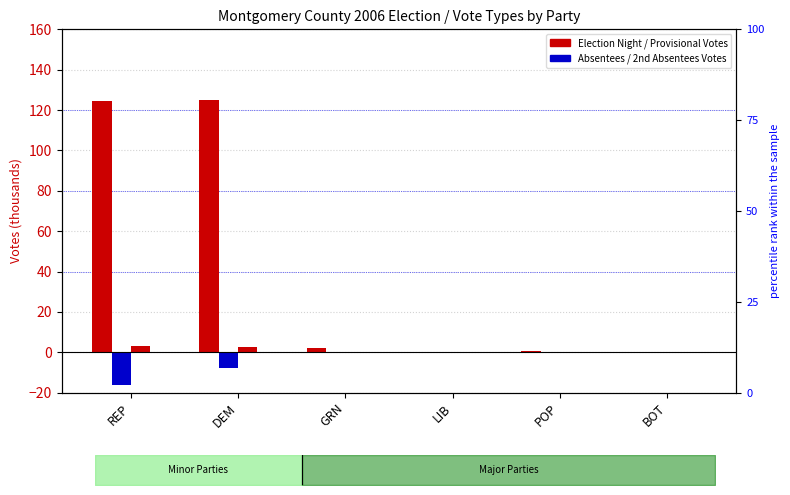

The Provisional Votes series shows 0.0 at POP. True or false?

True